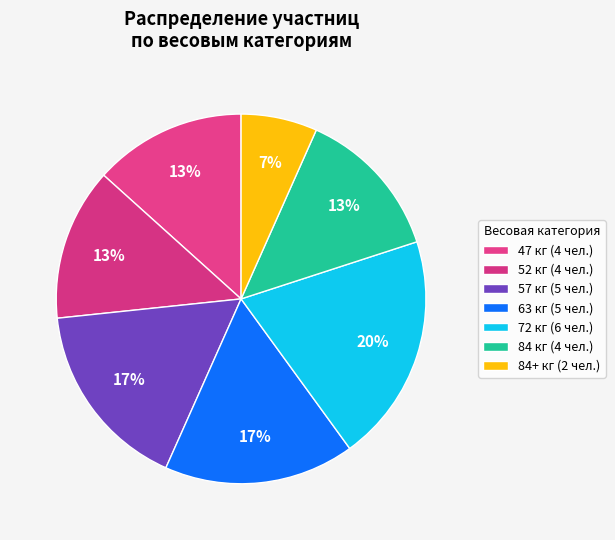

Count the number of slices in the pie.

7